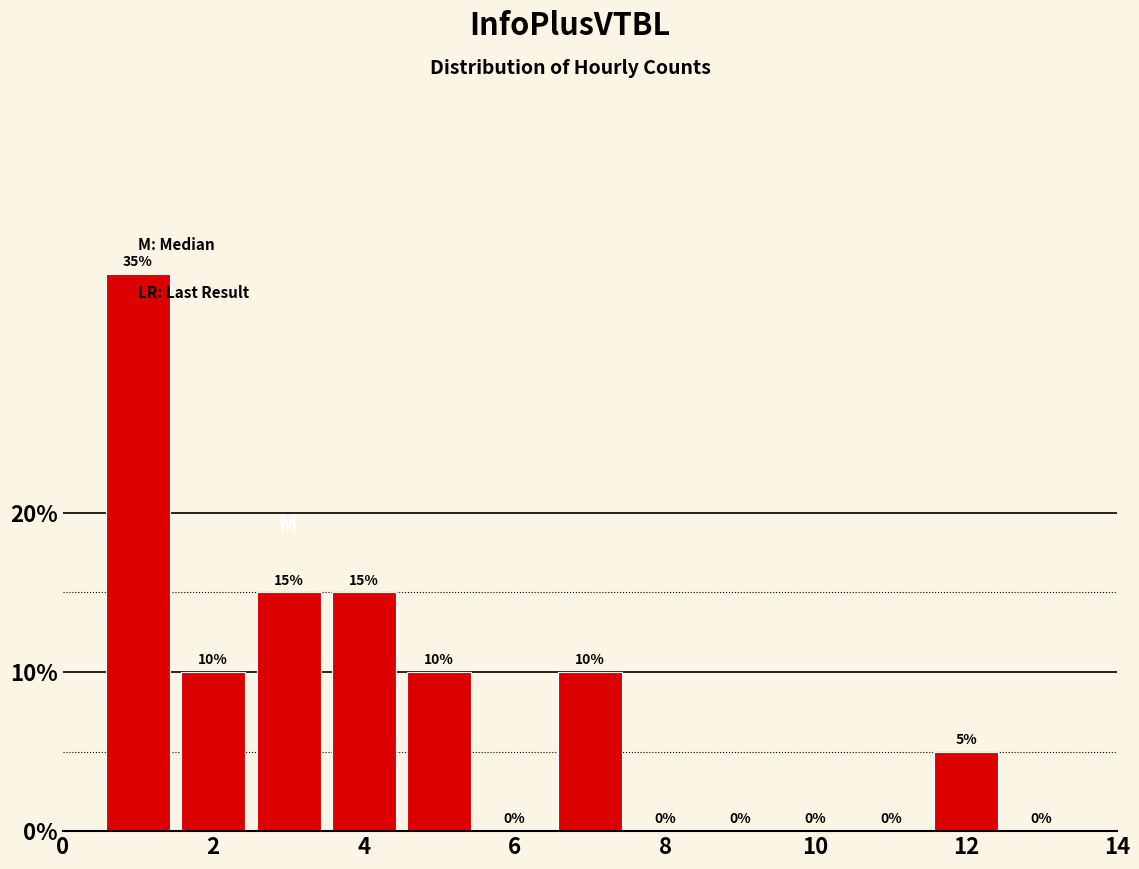

Over which range of the x-axis is the bar tallest?

0.5 to 1.5